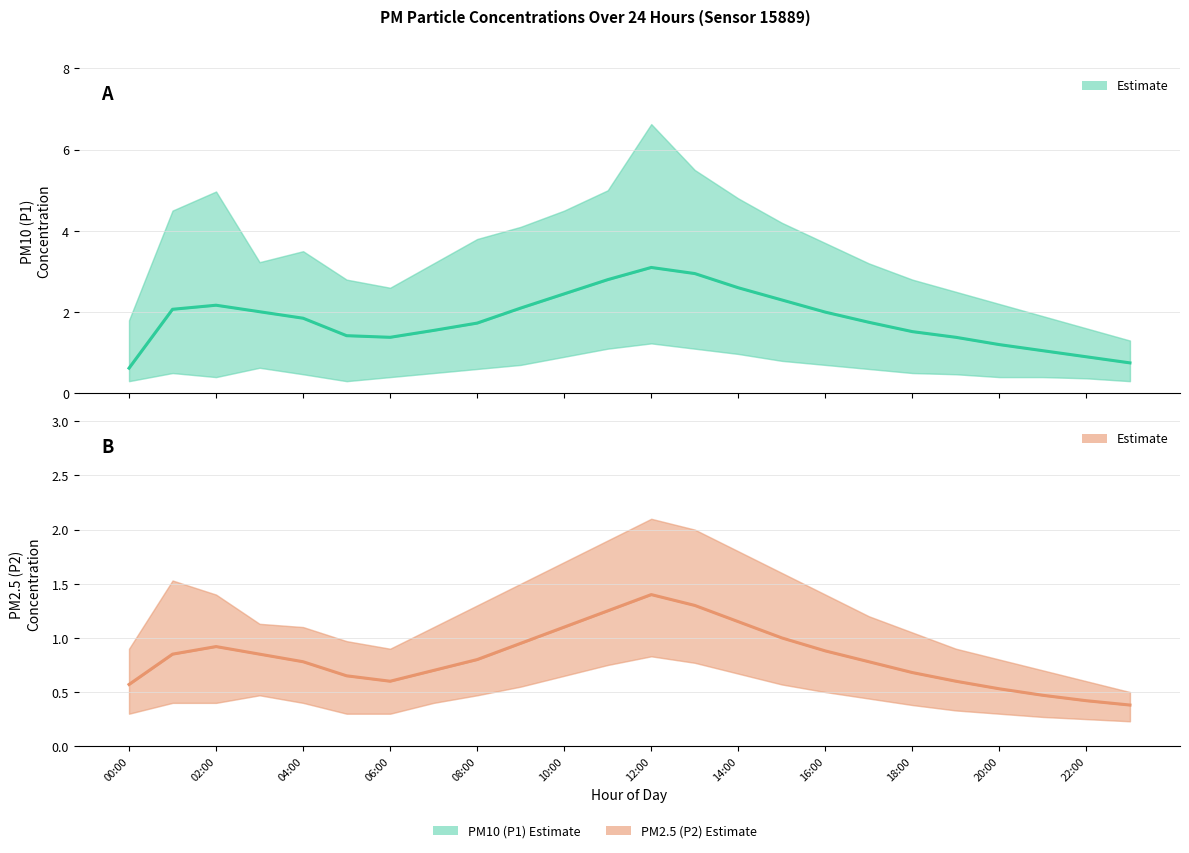

What is the spread (max minus min) of values at 10:00?

0.8